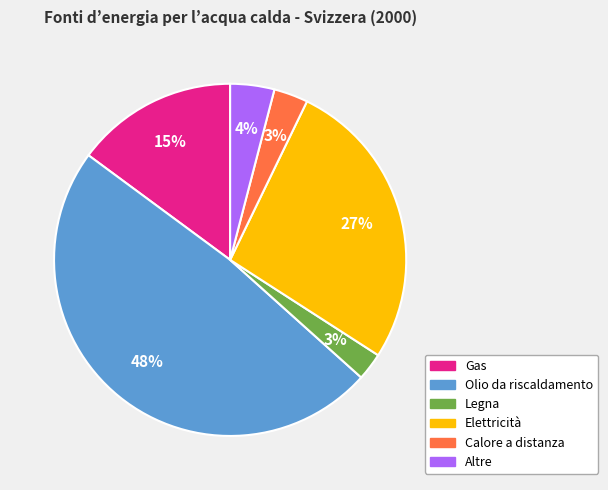

Does any single category account for the majority?

No